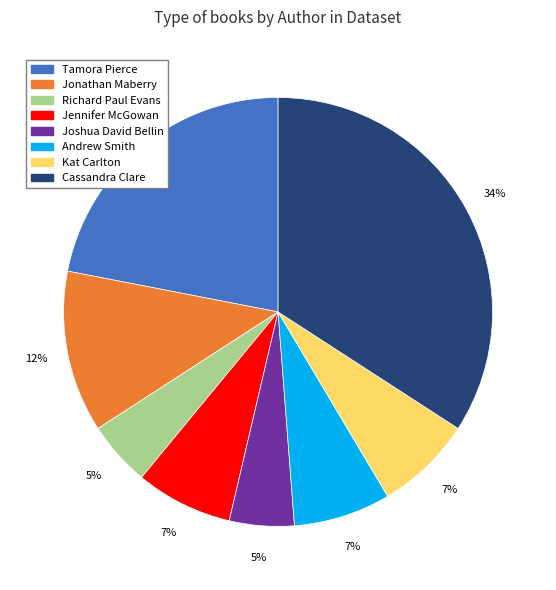

Does any single category account for the majority?

No